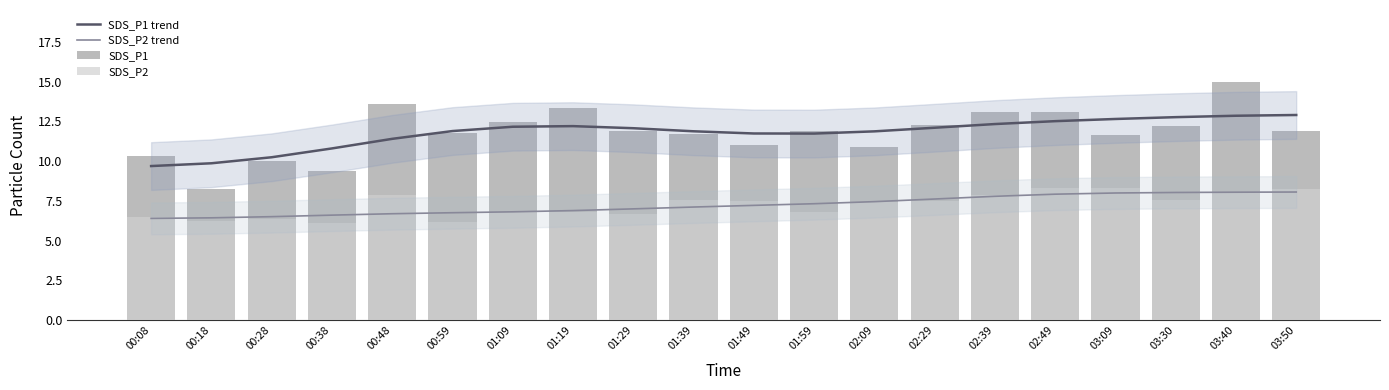

At how many categories does at least one series exceed 11?

16